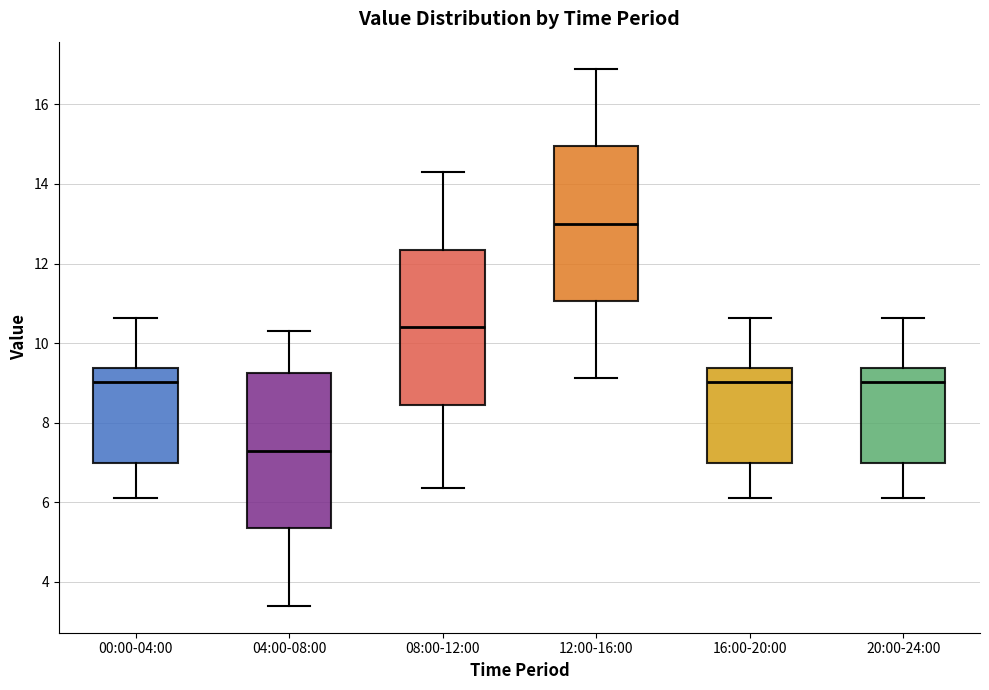

Reading left to right, read every box against the y-axis: the position of its median line, the range the box covers, and the ends of its whiskers. The values are not printed on the chart, so give them approximately, as read against the axis.

00:00-04:00: median 9.0, box 7.0 to 9.4, whiskers 6.2 to 10.6
04:00-08:00: median 7.4, box 5.4 to 9.2, whiskers 3.4 to 10.4
08:00-12:00: median 10.4, box 8.4 to 12.4, whiskers 6.4 to 14.4
12:00-16:00: median 13.0, box 11.0 to 15.0, whiskers 9.2 to 17.0
16:00-20:00: median 9.0, box 7.0 to 9.4, whiskers 6.2 to 10.6
20:00-24:00: median 9.0, box 7.0 to 9.4, whiskers 6.2 to 10.6